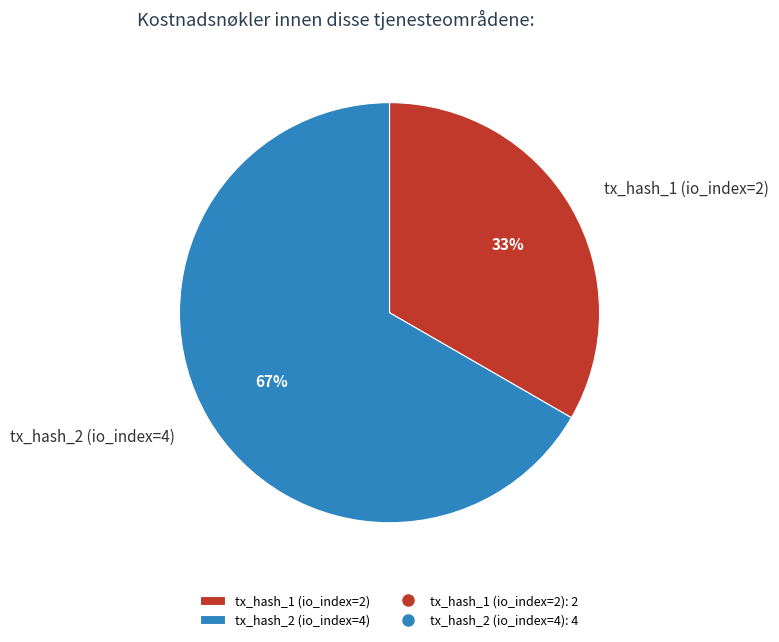

Is it true that tx_hash_2 (io_index=4) is 67% of the pie?

True